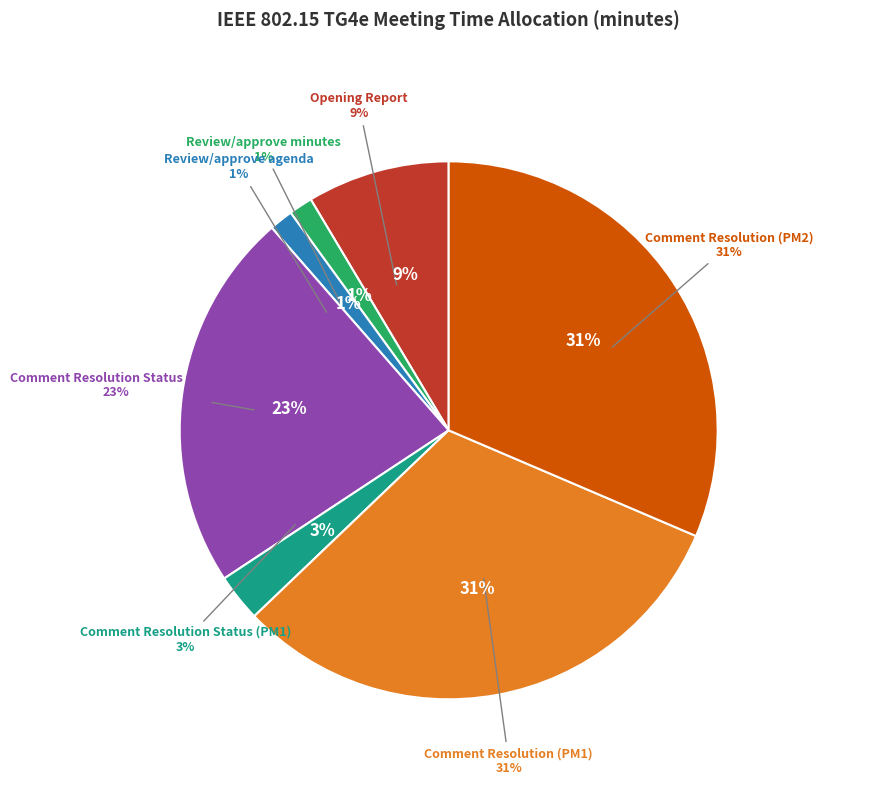

Does Comment Resolution Status (PM1) account for over 50% of the chart?

No